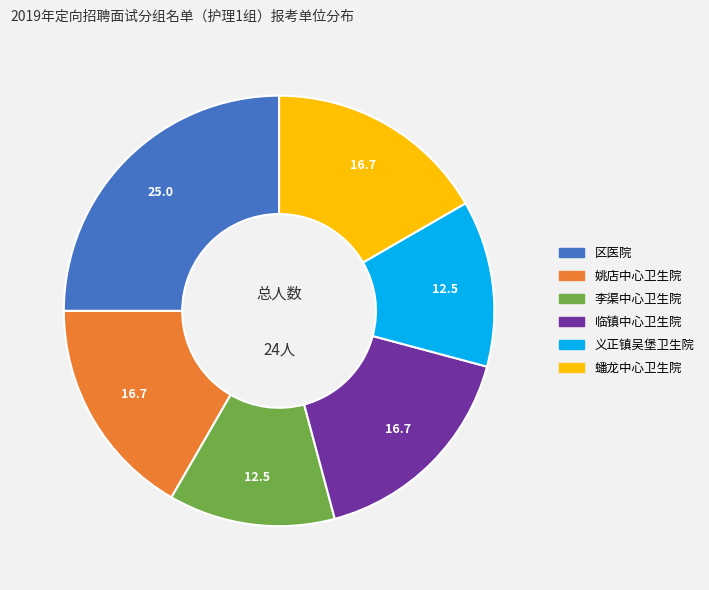

True or false: 李渠中心卫生院 accounts for 12% of the total.

True